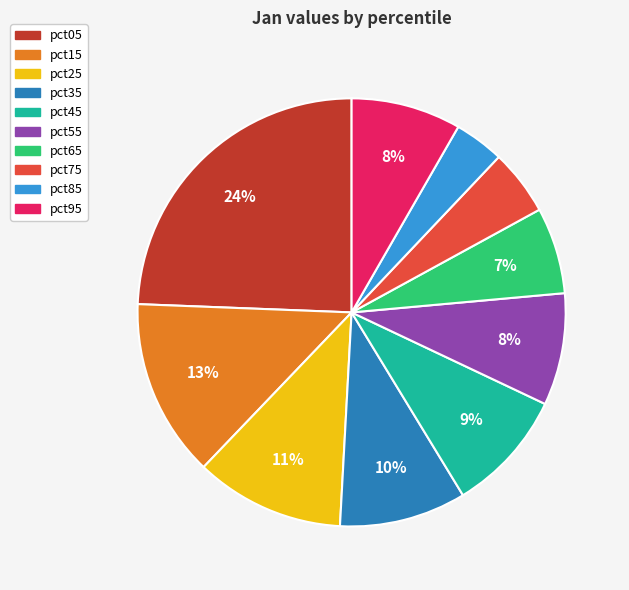

Which category has the biggest portion of the pie?

pct05